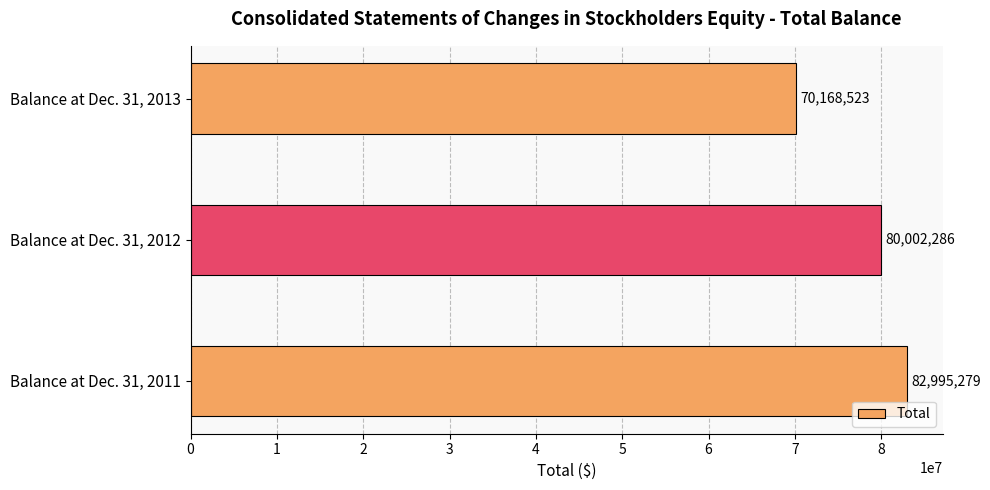

True or false: the data shows 80002286 at Balance at Dec. 31, 2012.

True